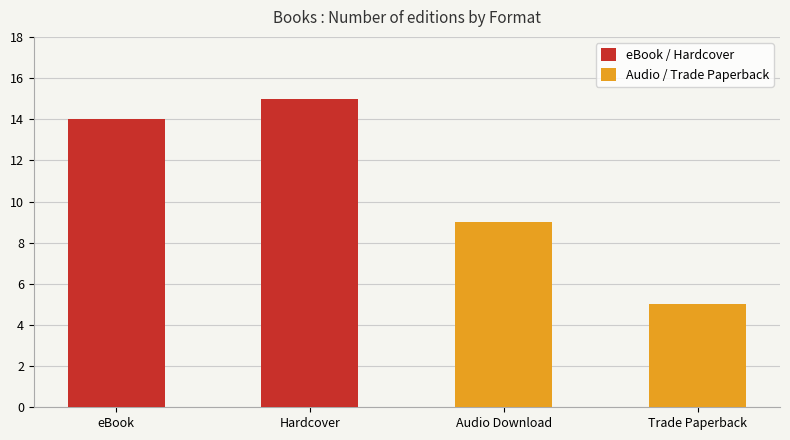

What are all the series names shown in the legend?

eBook / Hardcover, Audio / Trade Paperback